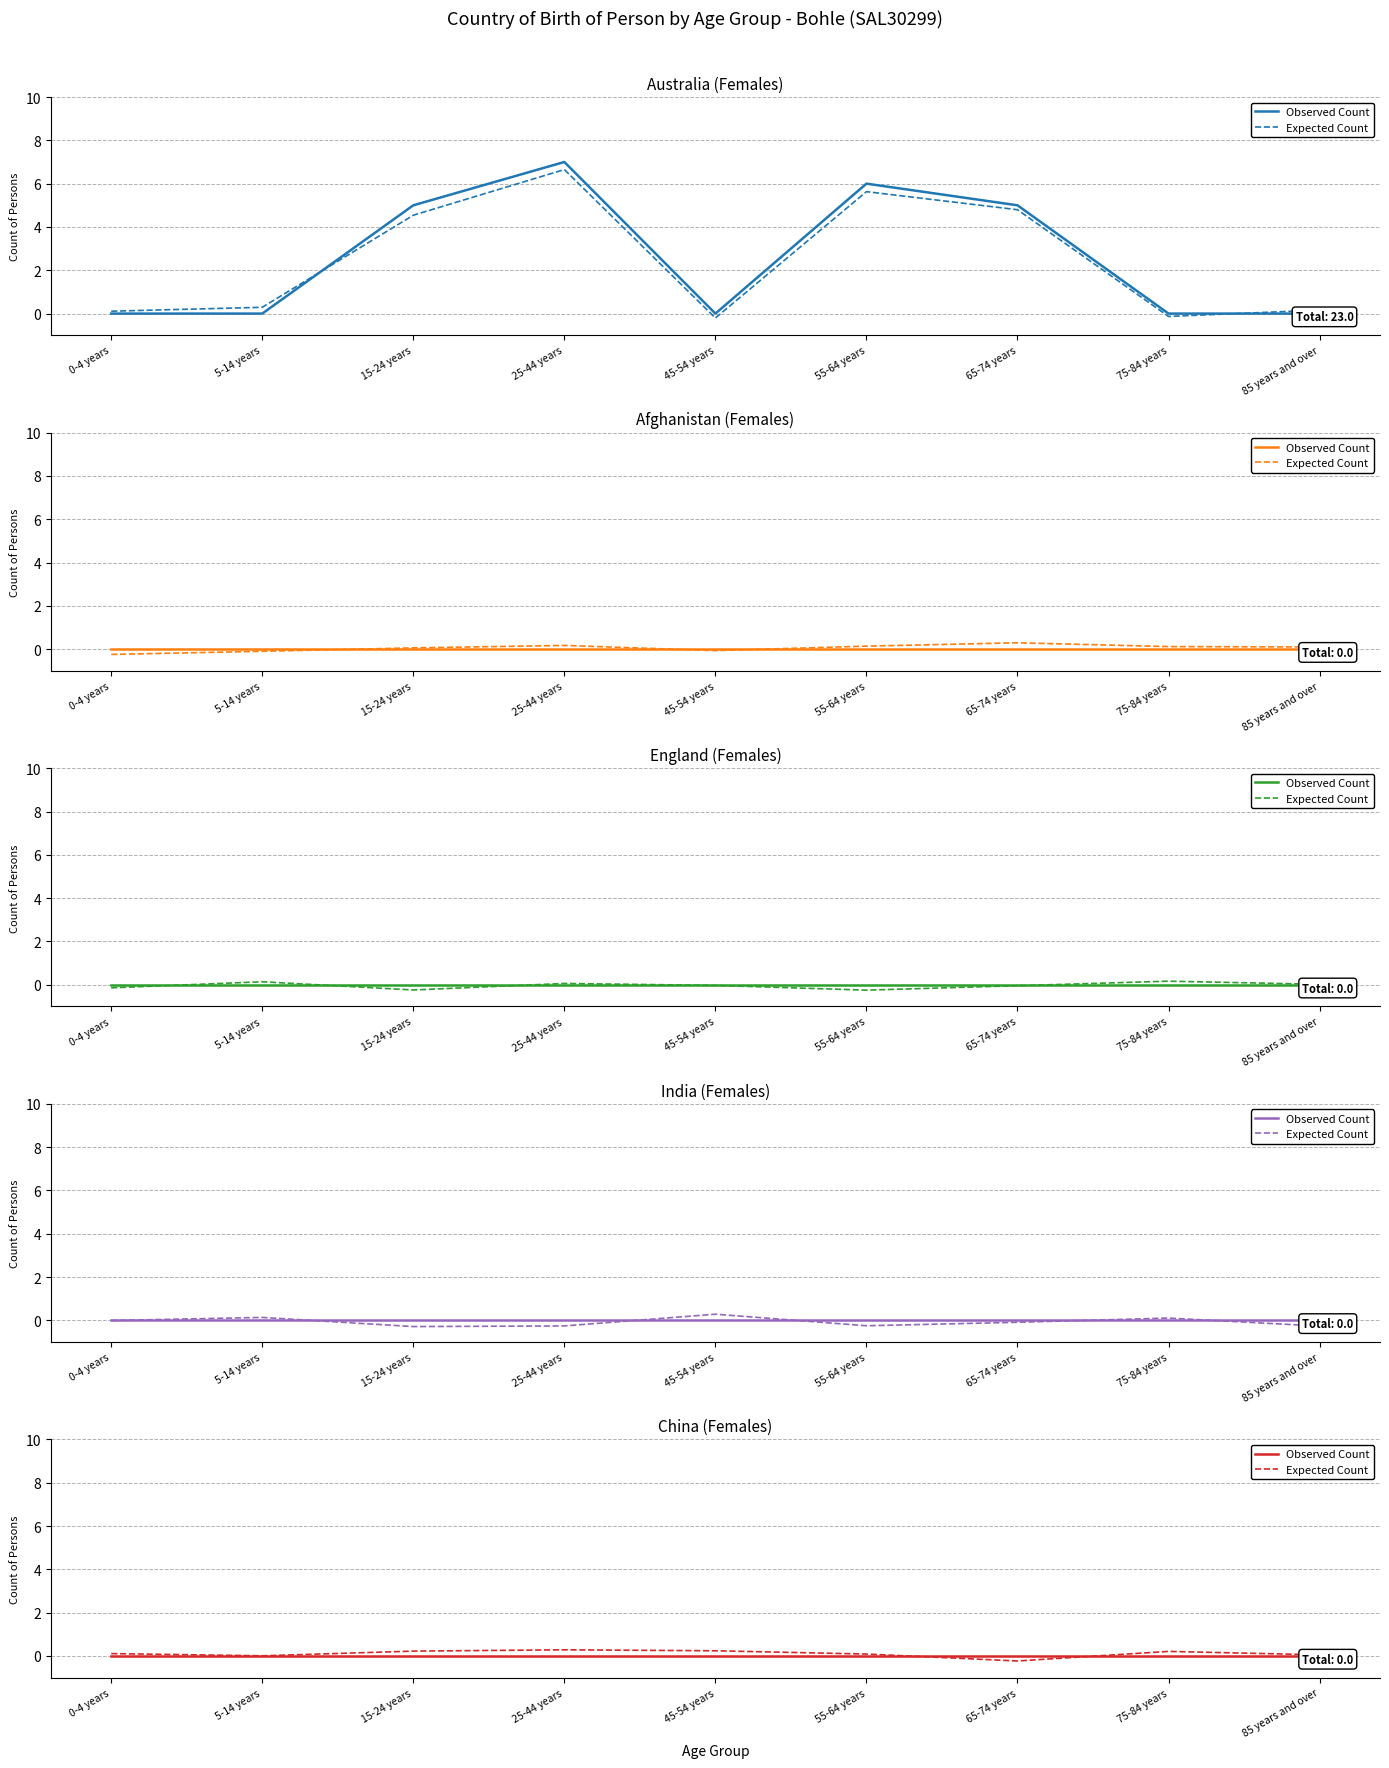

What is the value of the Expected Count point at the 9th from the left?

0.1